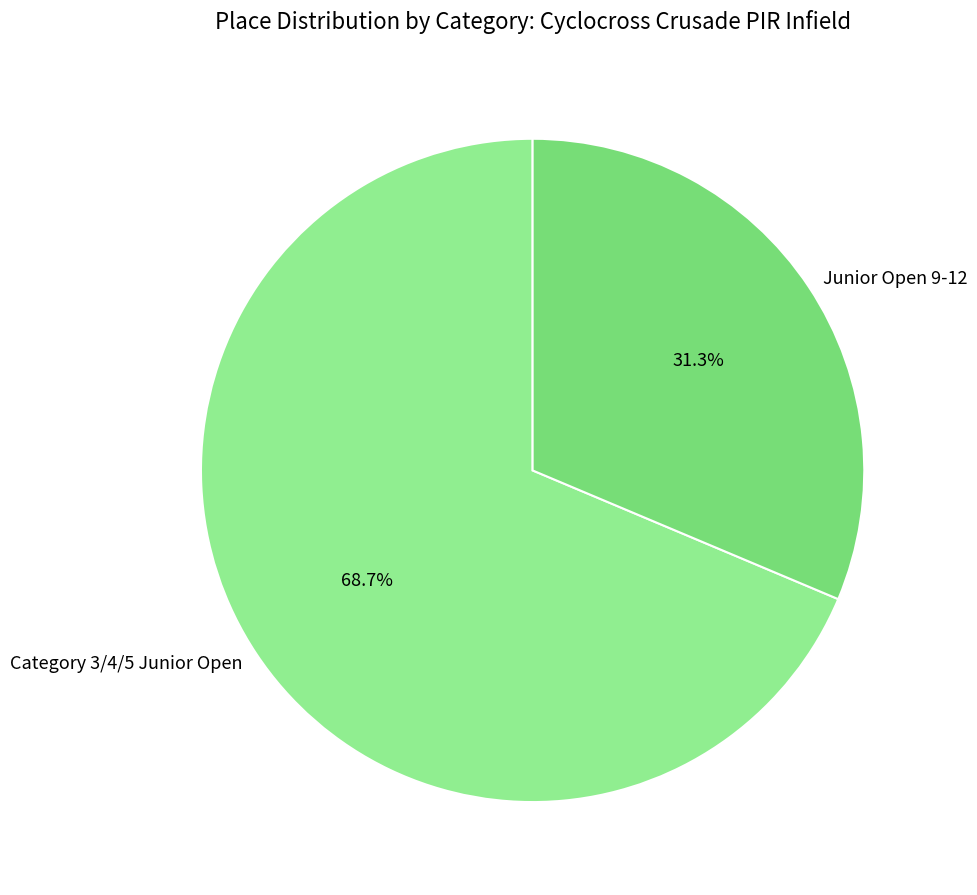

Is Junior Open 9-12 the majority of the pie?

No